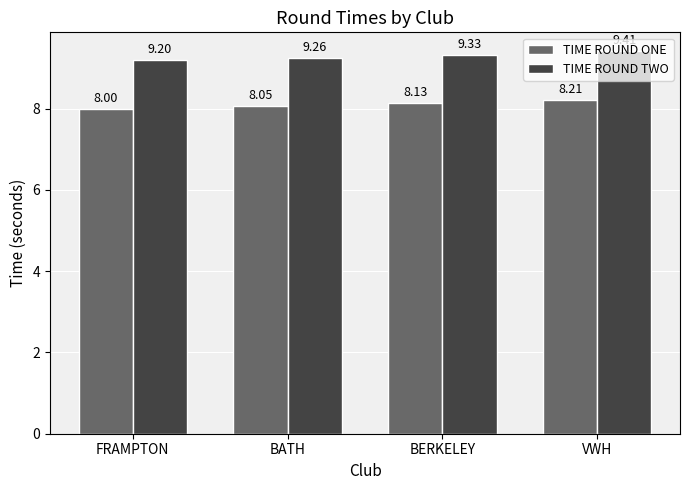

What is the spread (max minus min) of values at BERKELEY?

1.2